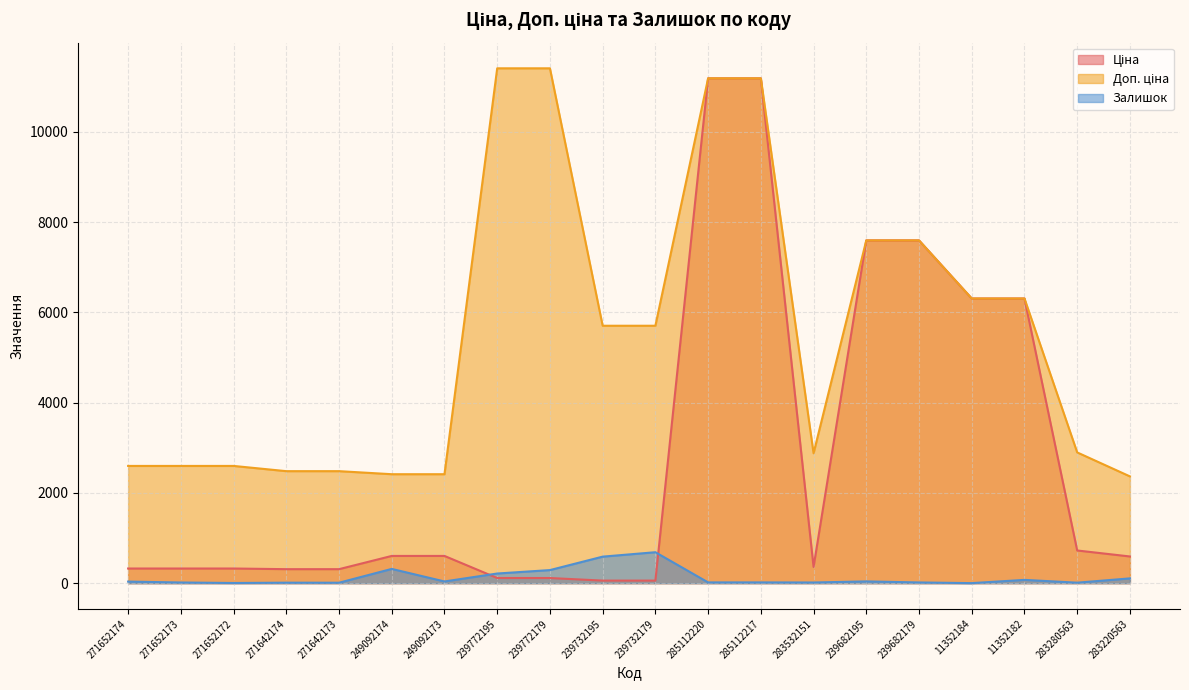

At how many categories does at least one series exceed 4150?

10